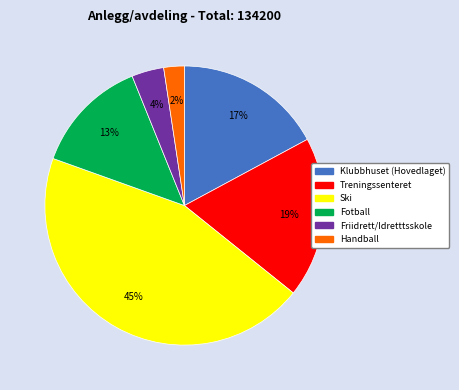

Does any single category account for the majority?

No